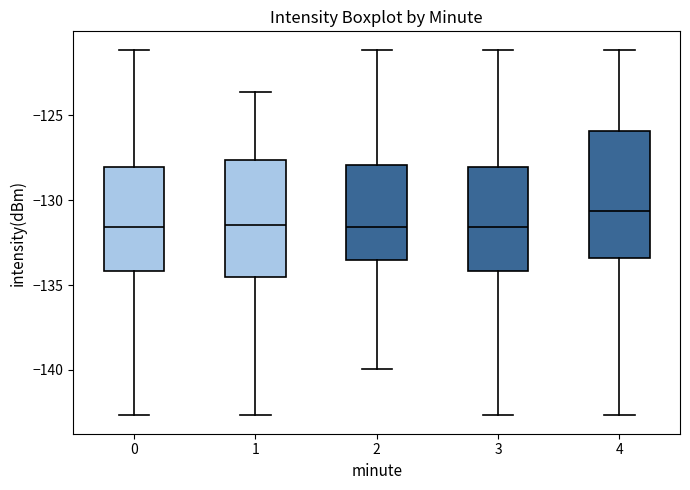

Which box is the tallest, from its lower edge to its upper edge?

4